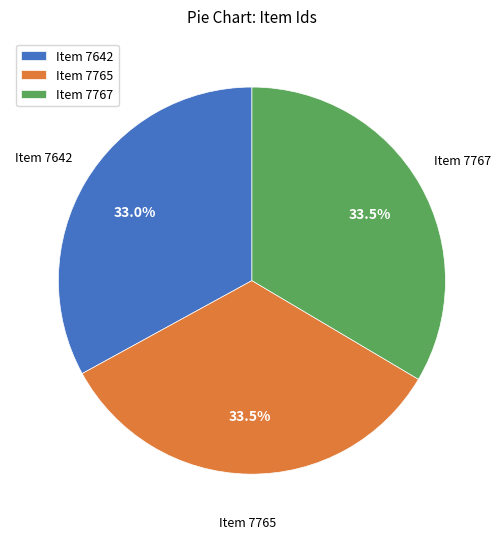

Between Item 7767 and Item 7642, which is larger?

Item 7767